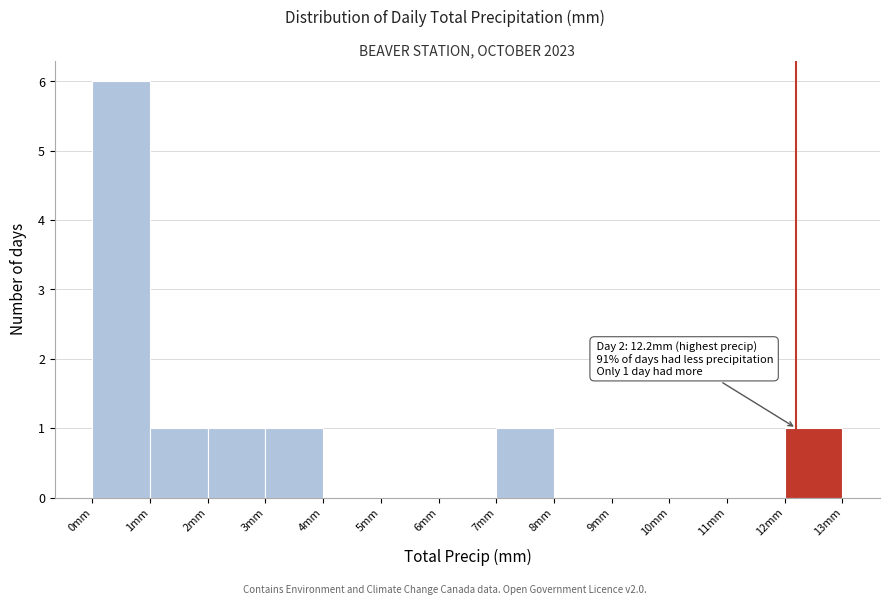

Over which range of the x-axis is the bar tallest?

0 to 1